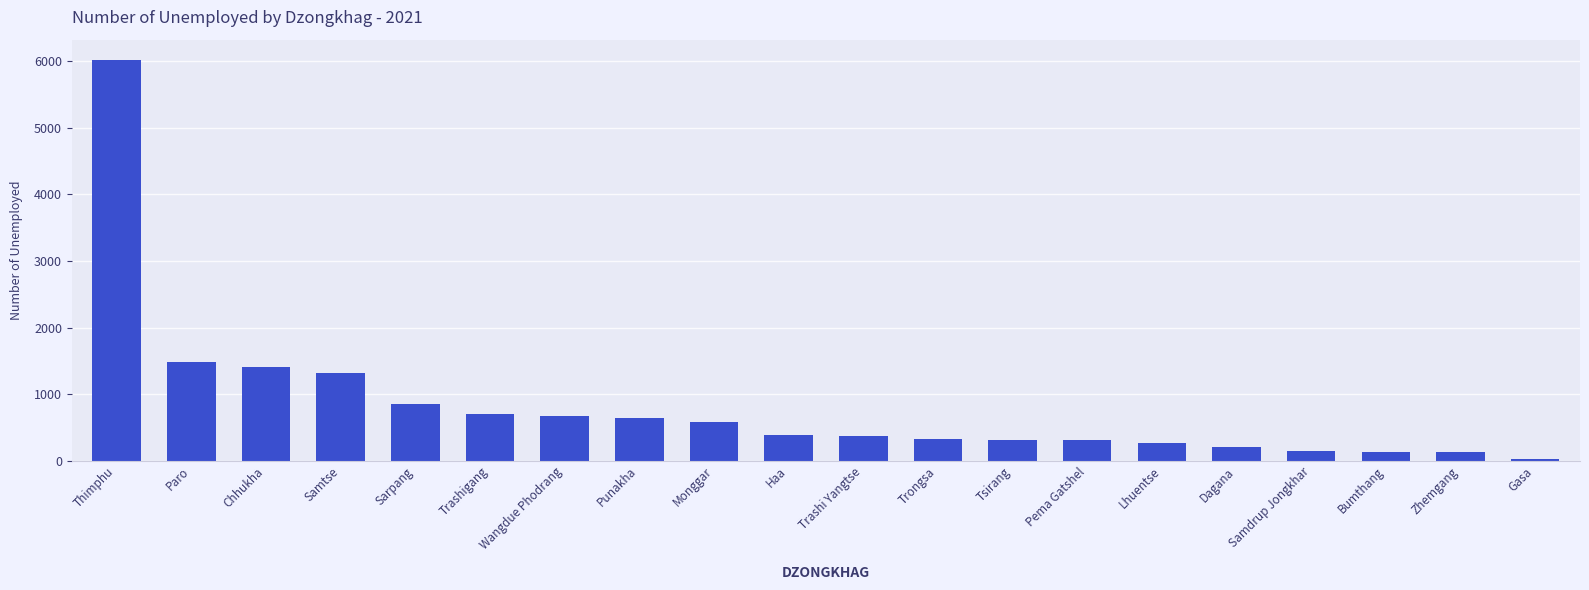

What is the ratio of the value at Lhuentse to the value at Samtse?

0.2